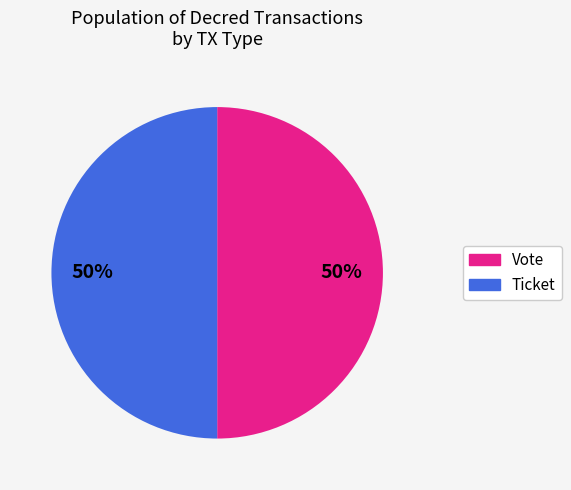

How many slices are in this pie chart?

2